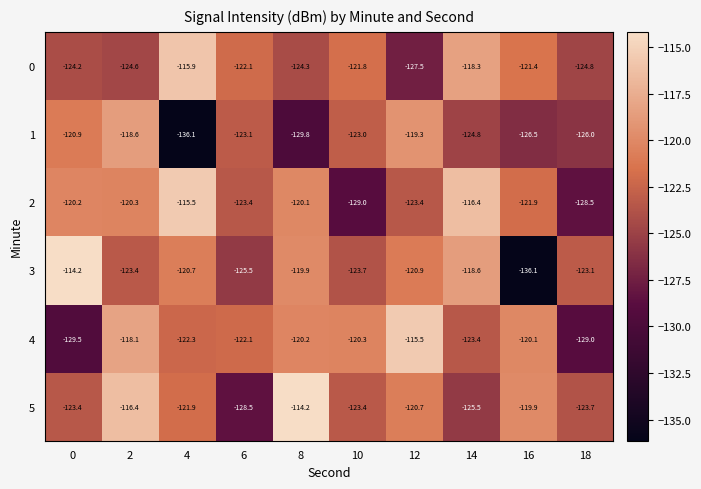

What value does the 3 series have at 6?

-125.5